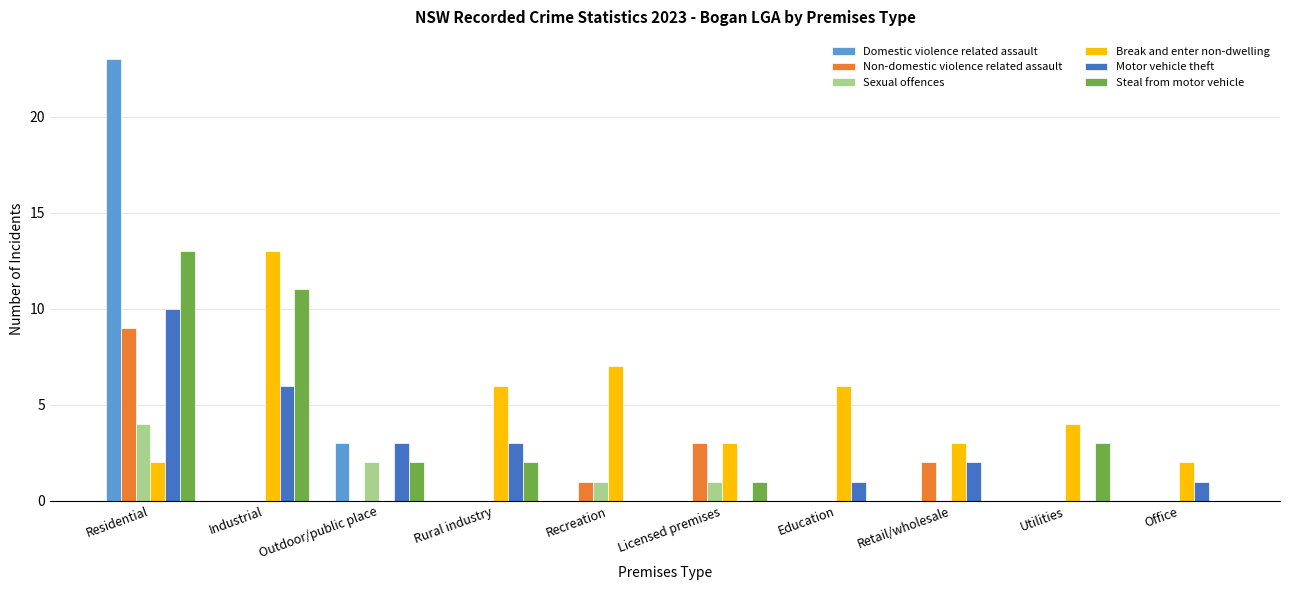

Does the chart contain stacked bars?

No